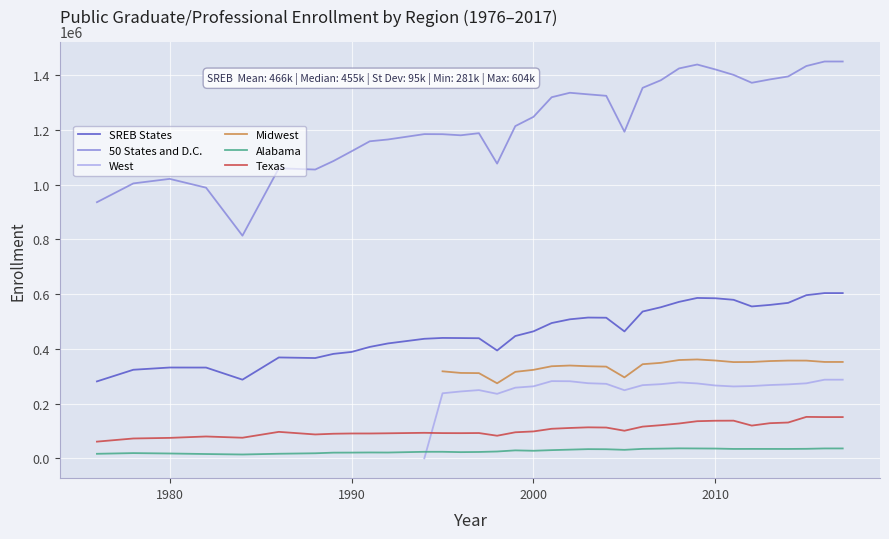

Where does the Texas series first go above 98472?

2001